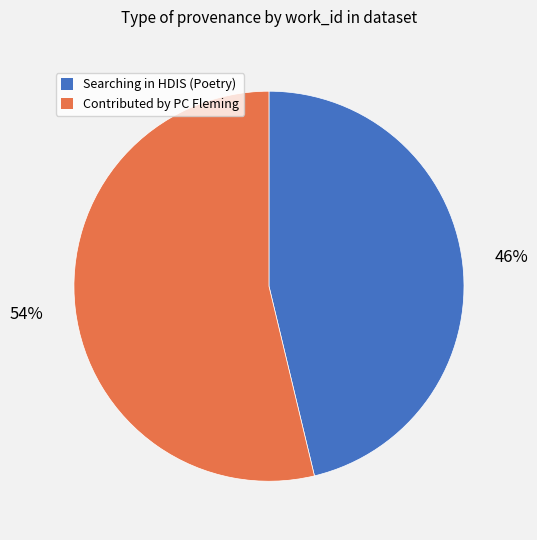

Is Contributed by PC Fleming the majority of the pie?

Yes